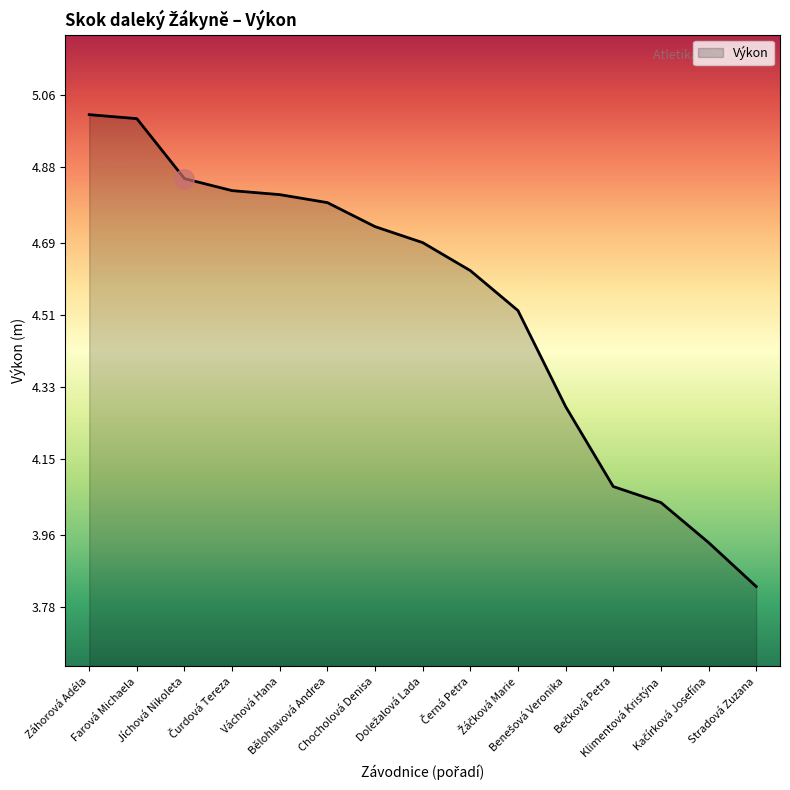

What is the difference between the maximum and minimum values?

1.2